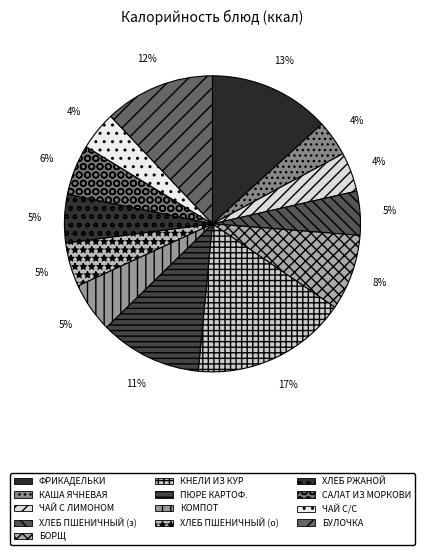

What is the largest slice in the pie chart?

КНЕЛИ ИЗ КУР С РИСОМ